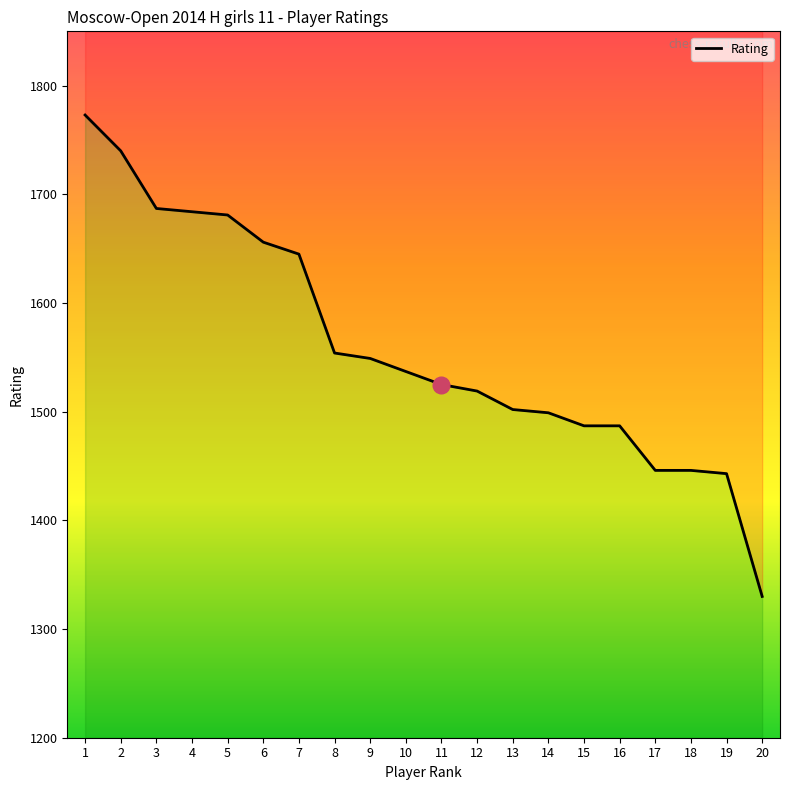

What is the approximate value at 2?

1740